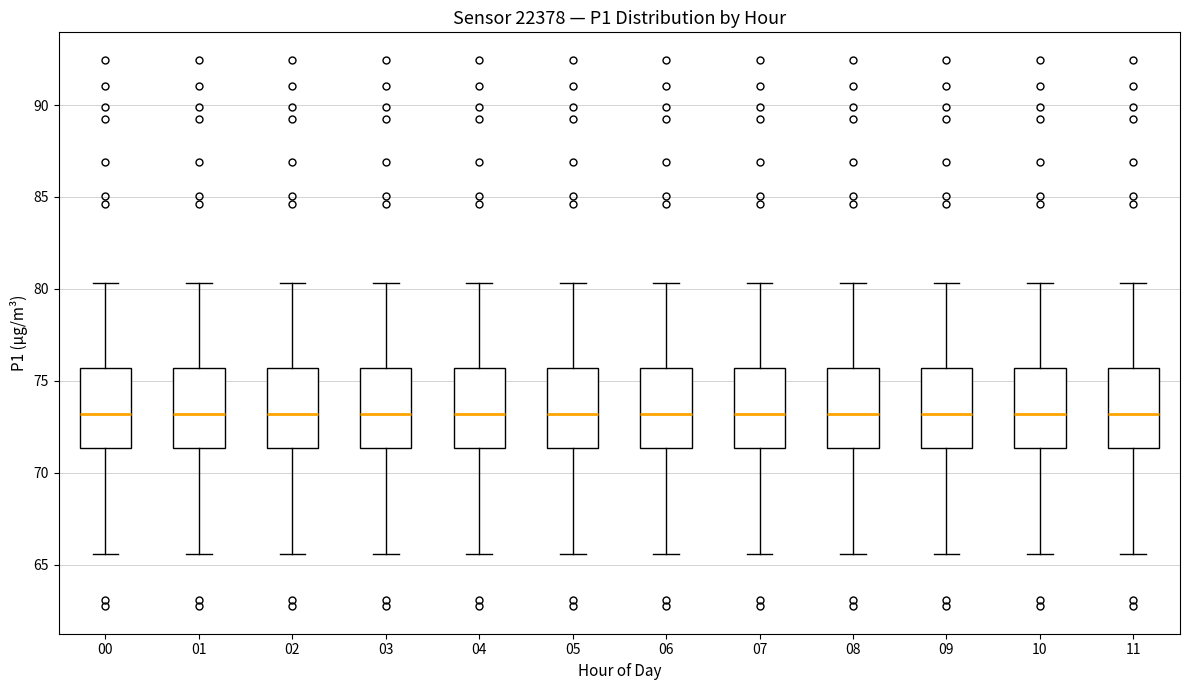

Where is the upper edge of the box at x = 11 on the y-axis? The values are not printed on the chart, so give them approximately, as read against the axis.

75.5